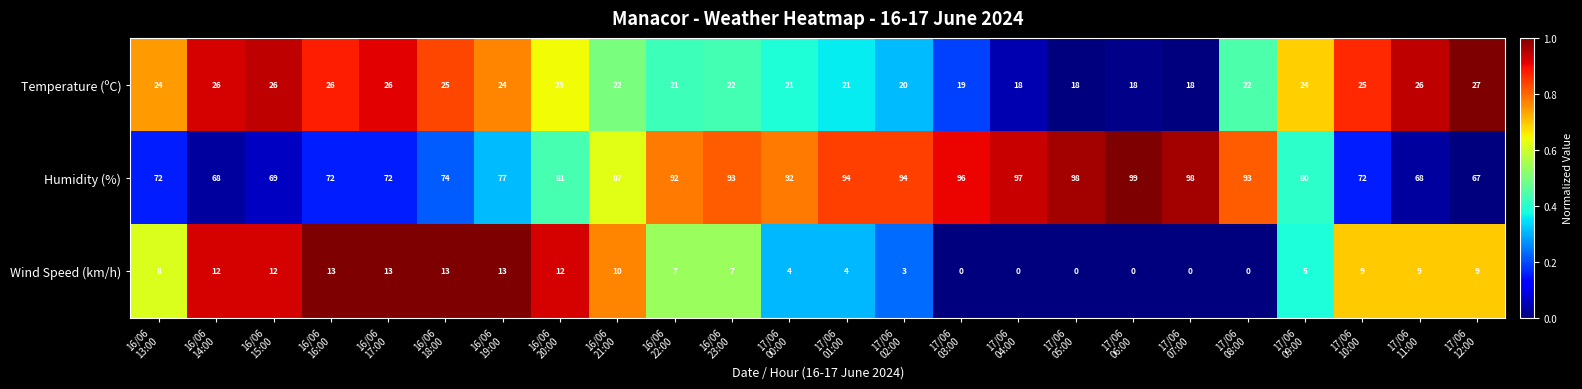

Rank the series by their maximum value, from highest to lowest.

Humidity (%), Temperature (ºC), Wind Speed (km/h)